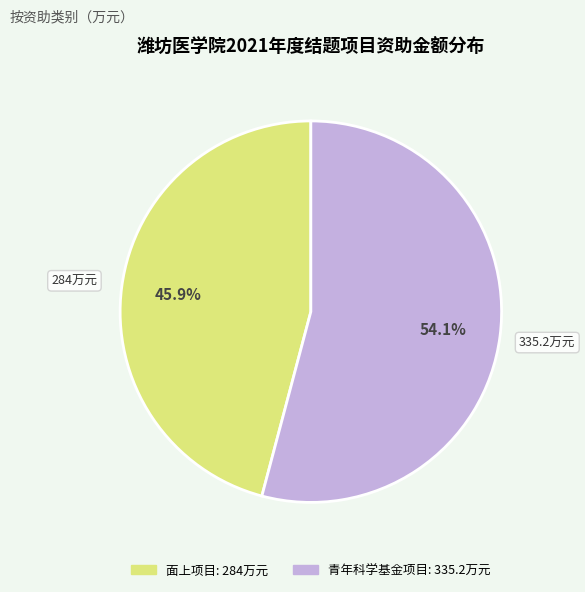

Is there any slice that represents more than half of the pie?

Yes